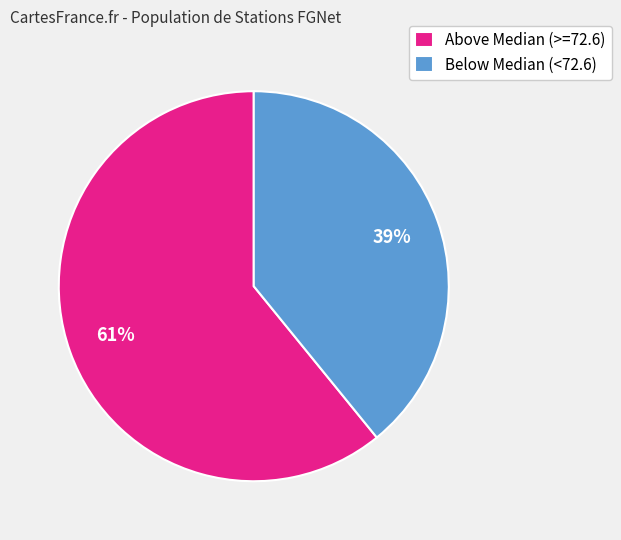

Is it true that Above Median (>=72.6) is 61% of the pie?

True